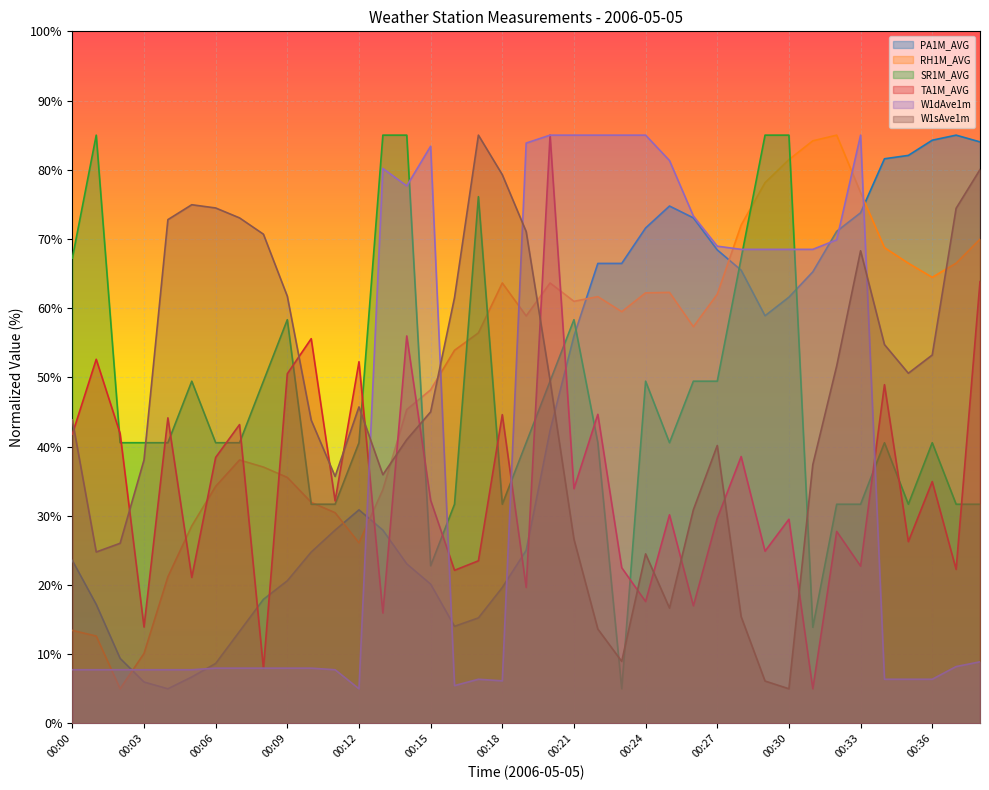

How many lines are shown in the chart?

6